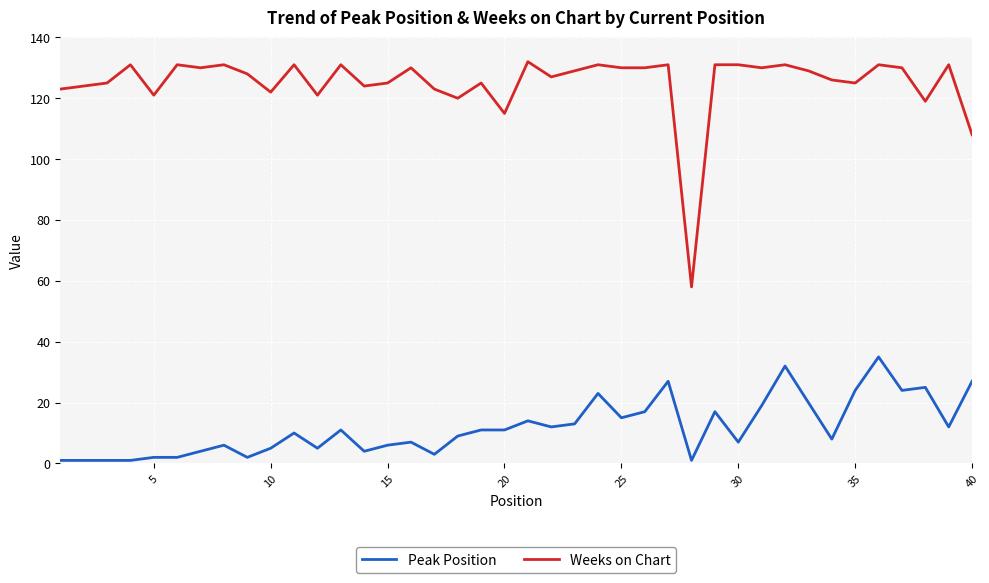

What is the maximum value for Weeks on Chart?

132